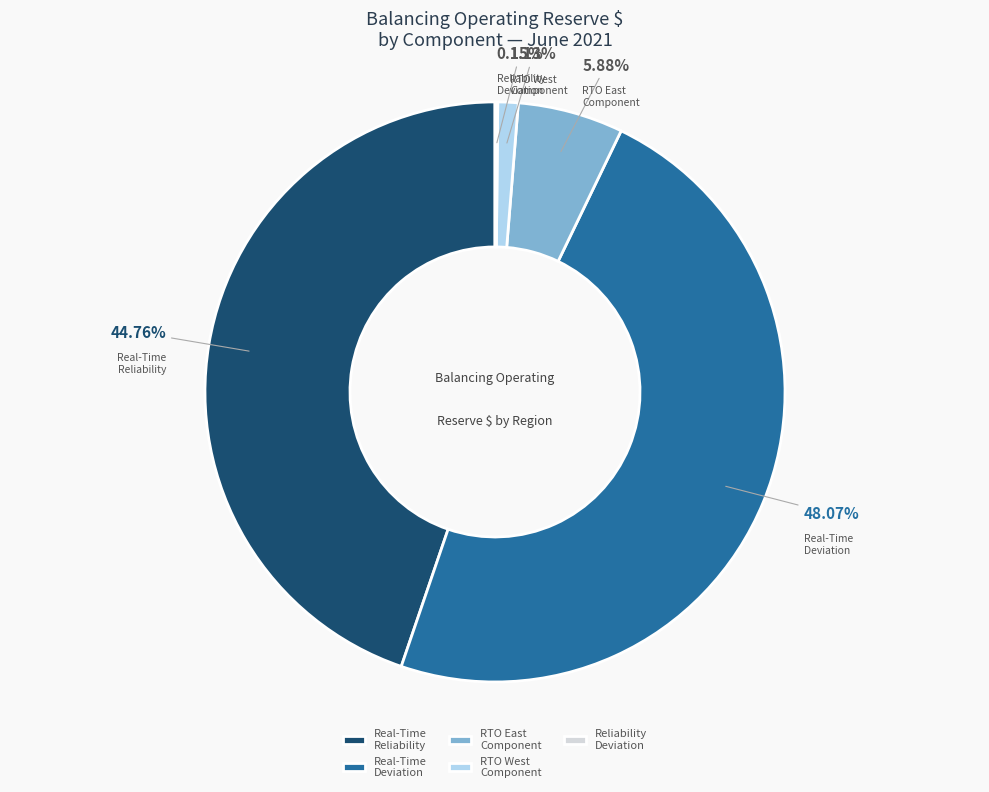

Which slice is the largest?

Real-Time Deviation